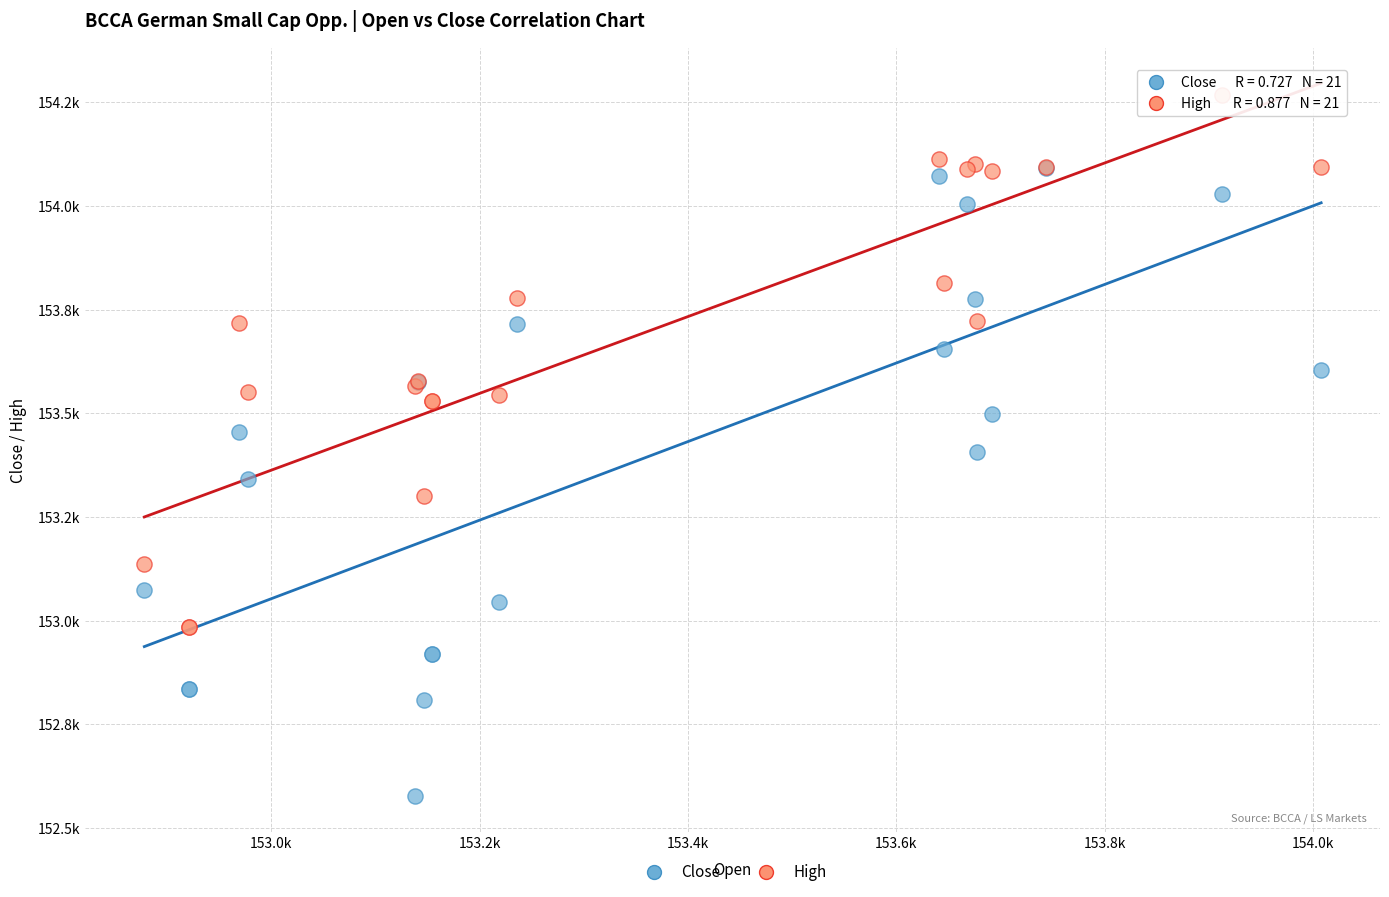

What are all the series names shown in the legend?

Close, High